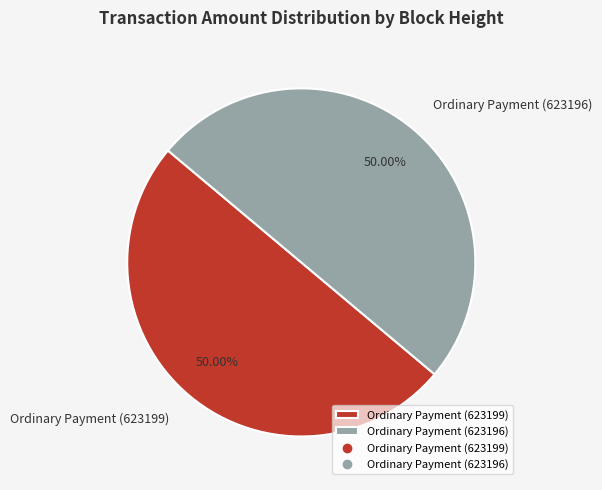

What is the ratio of the value at Ordinary Payment (623199) to the value at Ordinary Payment (623196)?

1.0